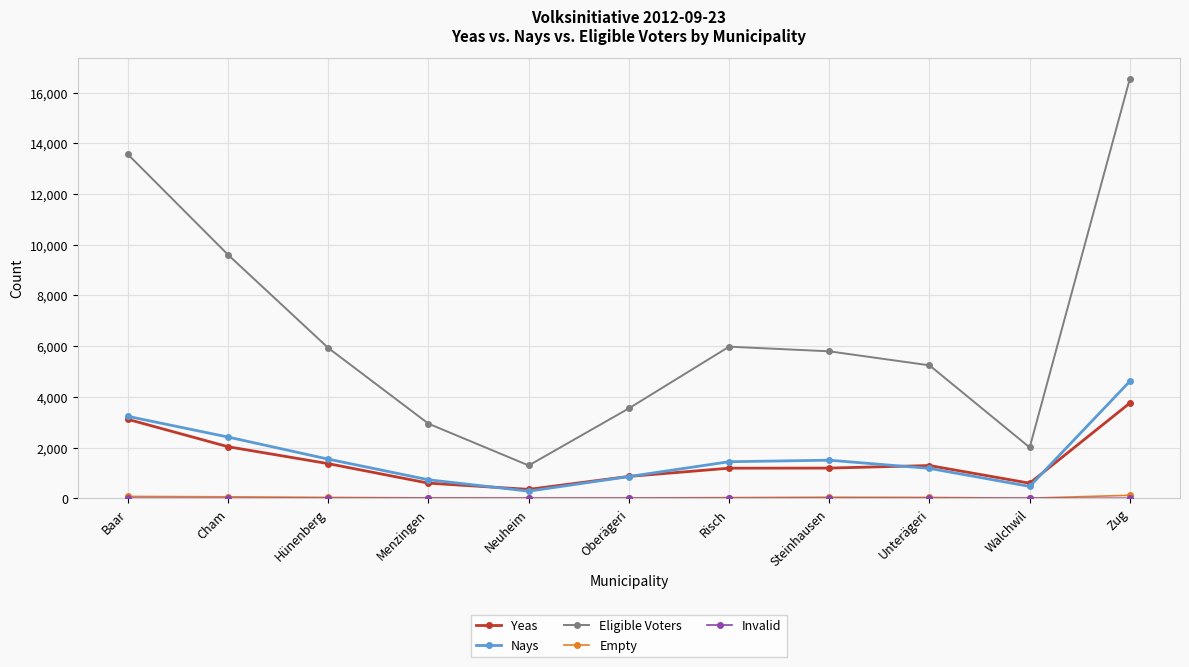

Which category has the highest value across all series?

Zug